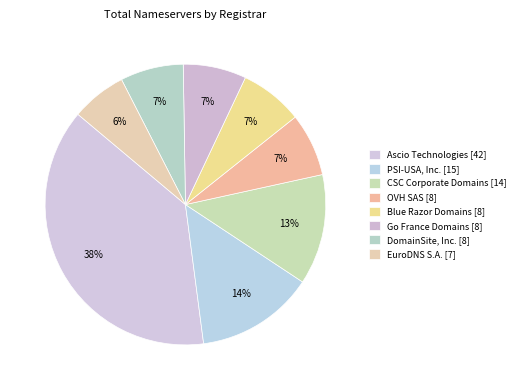

Which category has the biggest portion of the pie?

Ascio Technologies